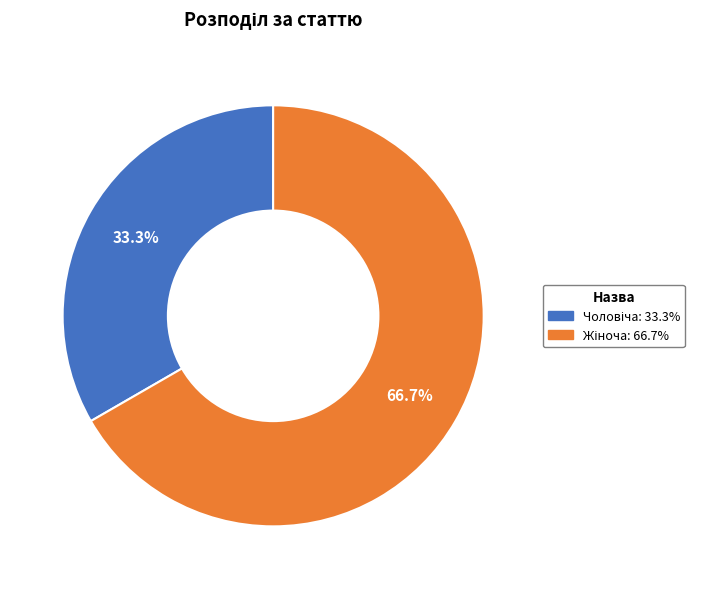

Is there a majority slice in this chart?

Yes